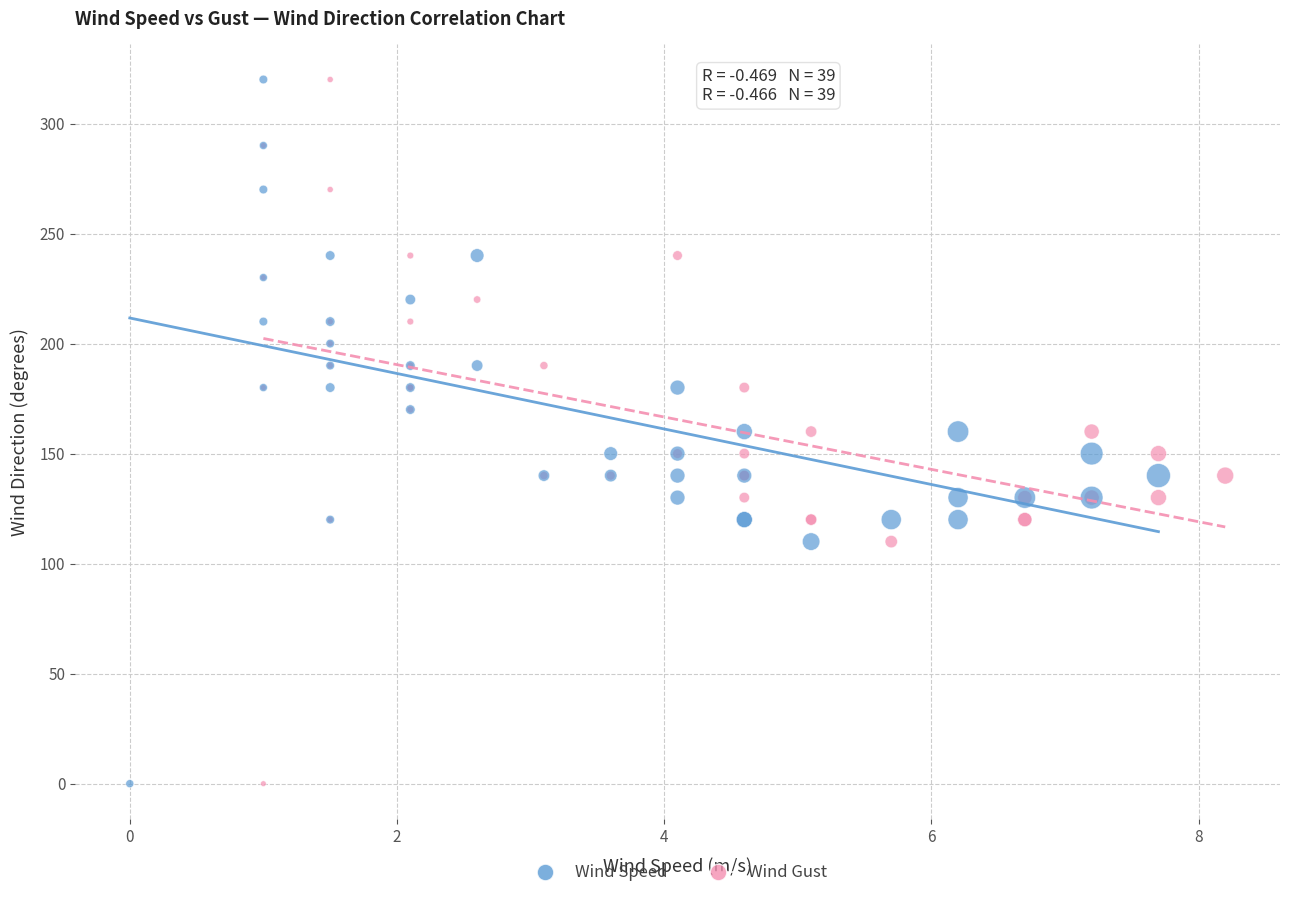

What are all the series names shown in the legend?

Wind Speed, Wind Gust